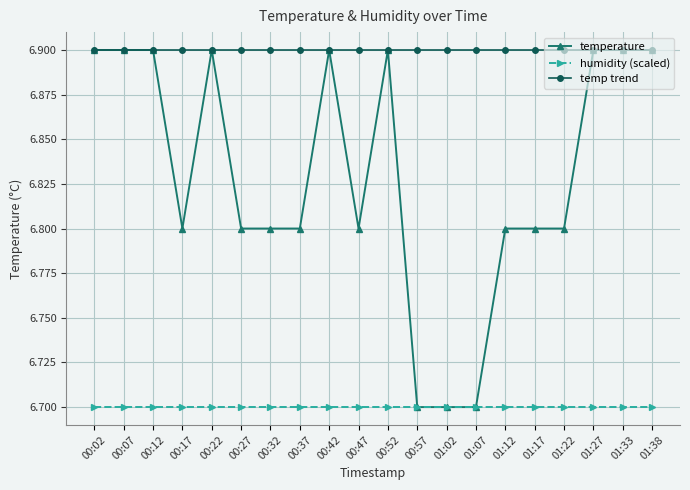

How many distinct data groups are displayed?

3